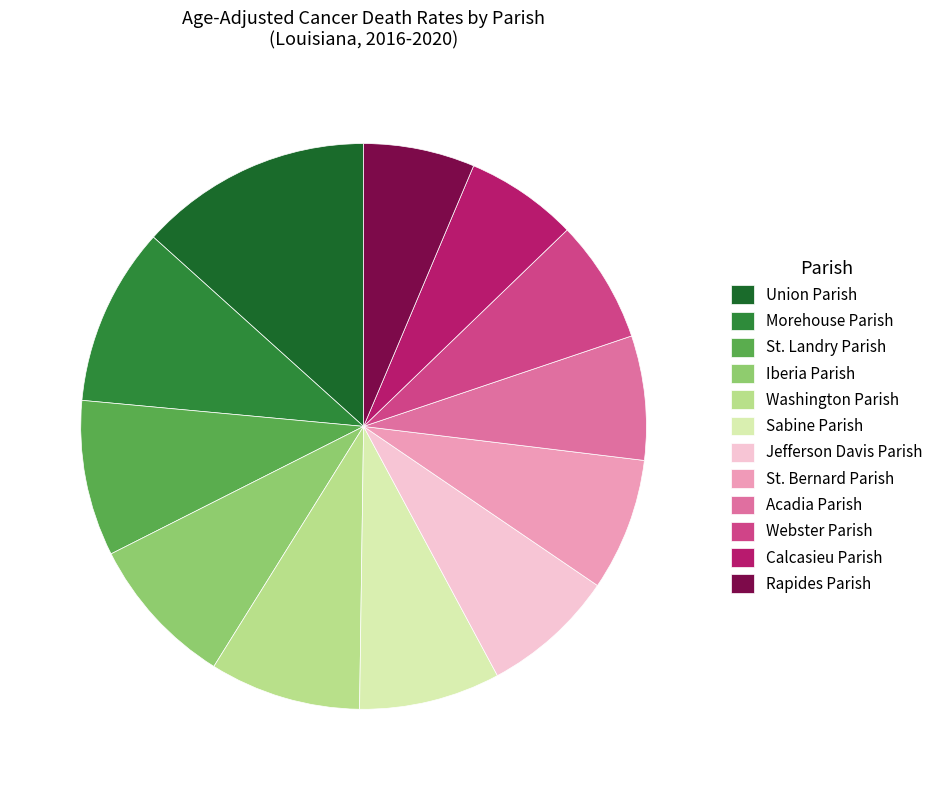

Is there a majority slice in this chart?

No